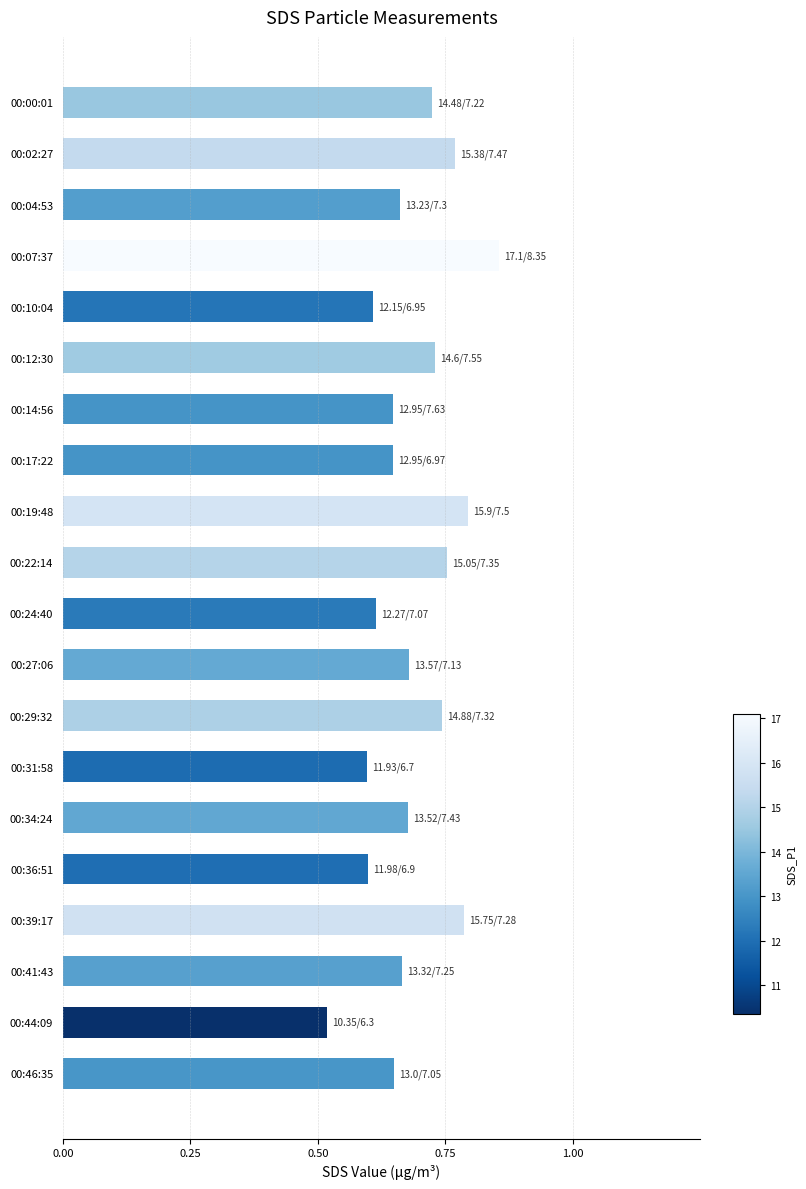

Which has a higher value, 00:19:48 or 00:24:40?

00:19:48